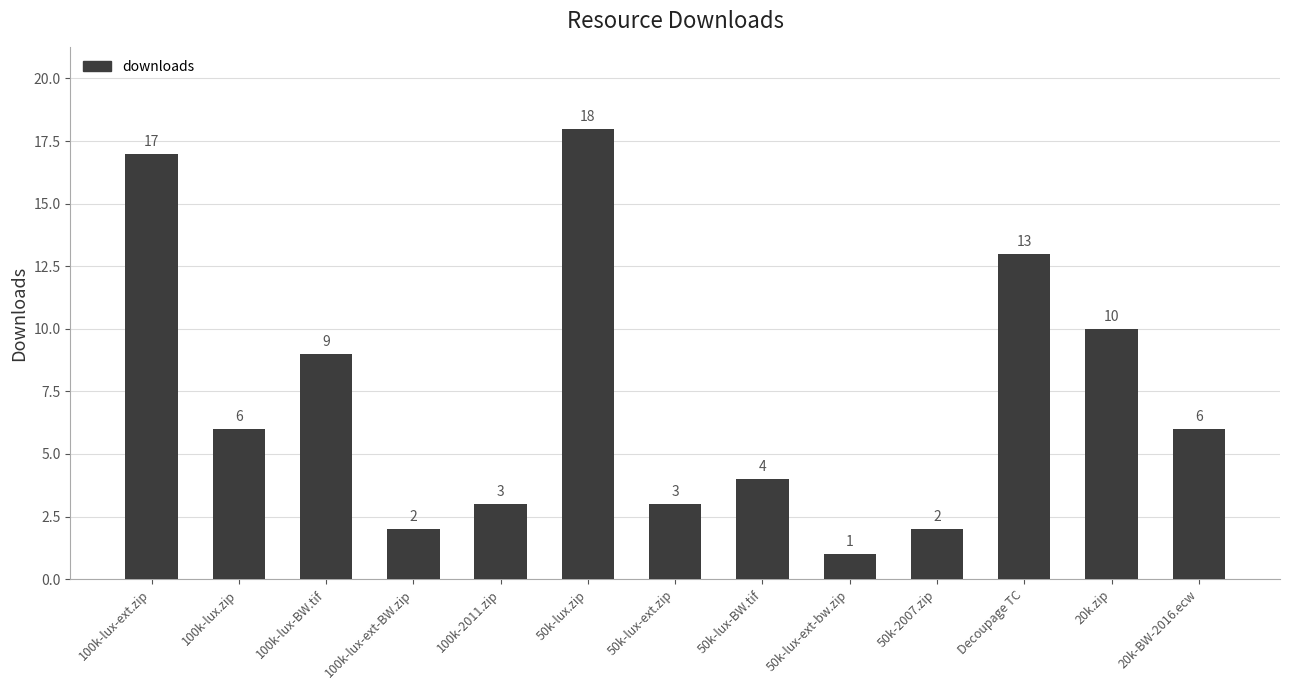

Are the bars grouped side by side (vs. stacked)?

No